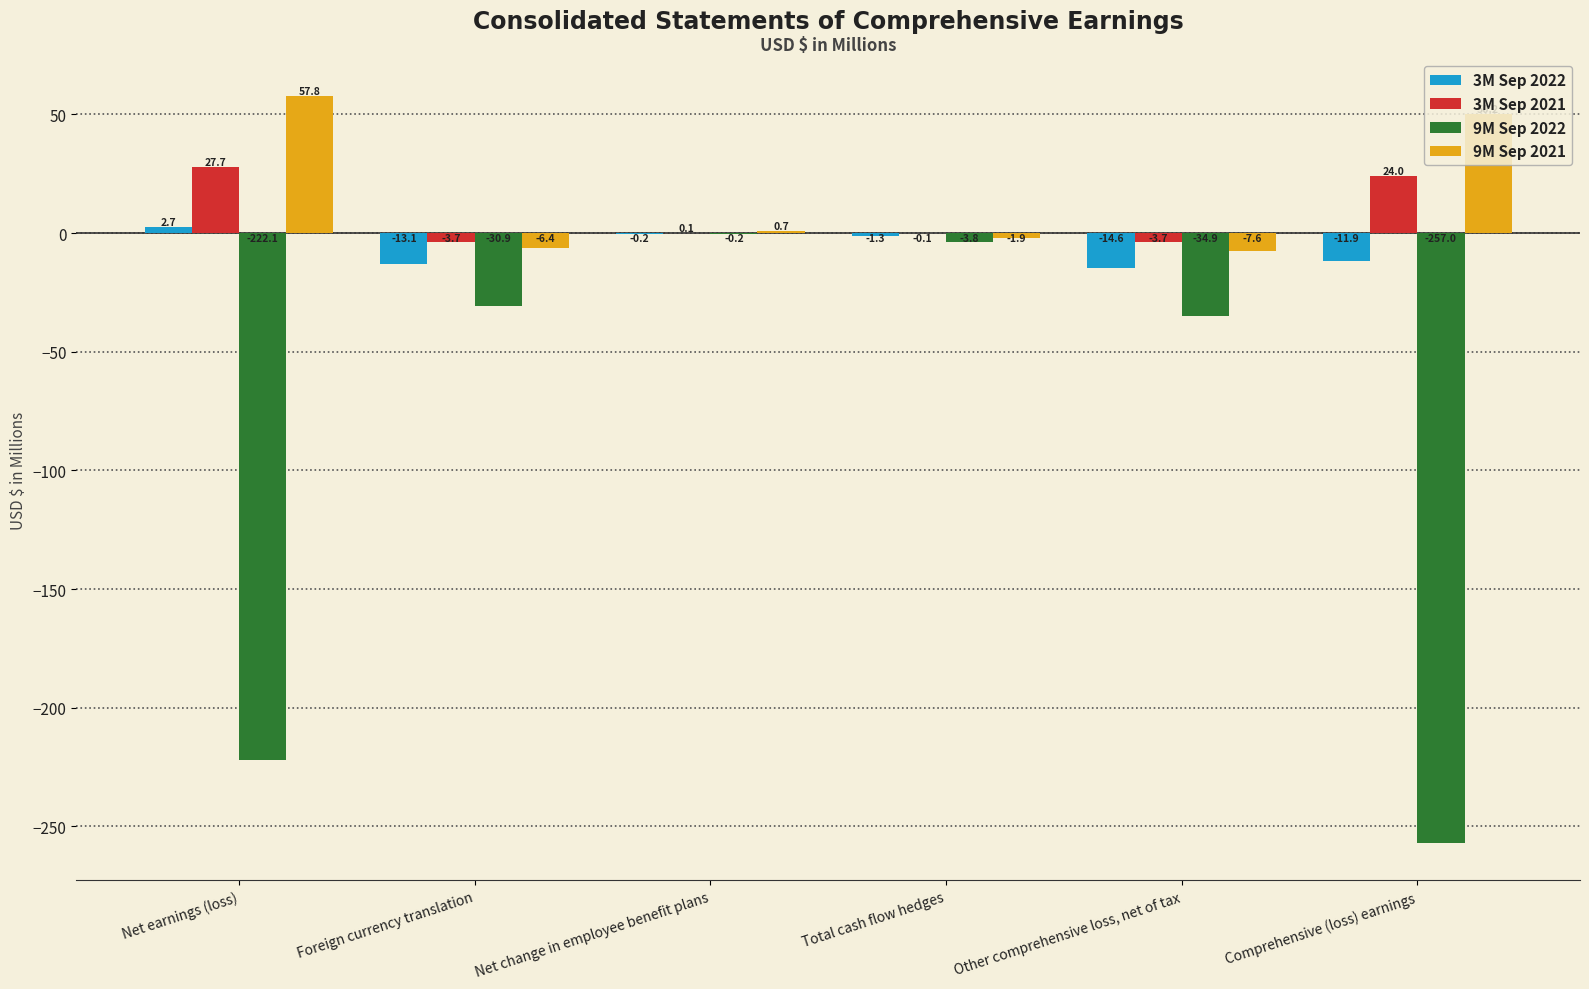

Where is 9M Sep 2021 nearest to the value 25?

Net change in employee benefit plans